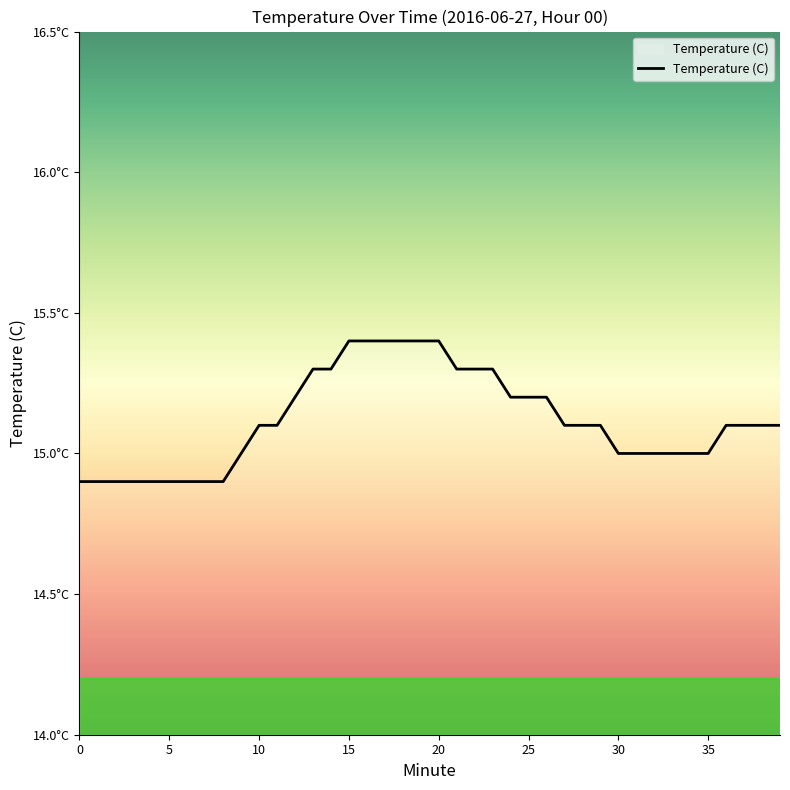

What is the label of the 15th point from the left?

14